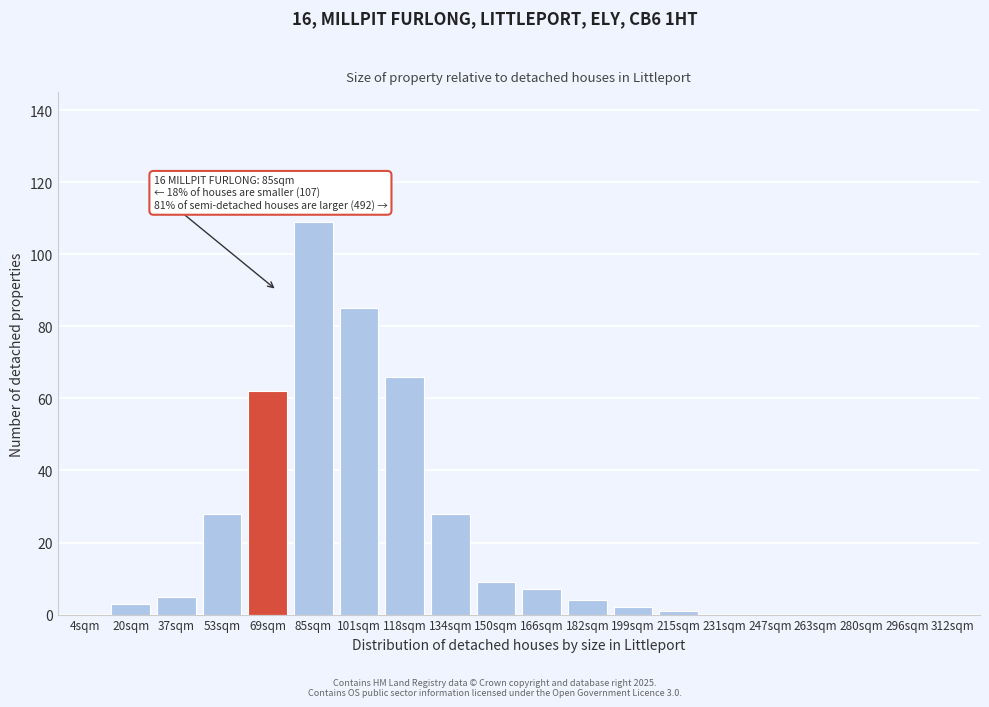

Reading left to right, what are all the values shown in this chart?

4sqm=0	20sqm=3	37sqm=5	53sqm=28	69sqm=62	85sqm=109	101sqm=85	118sqm=66	134sqm=28	150sqm=9	166sqm=7	182sqm=4	199sqm=2	215sqm=1	231sqm=0	247sqm=0	263sqm=0	280sqm=0	296sqm=0	312sqm=0